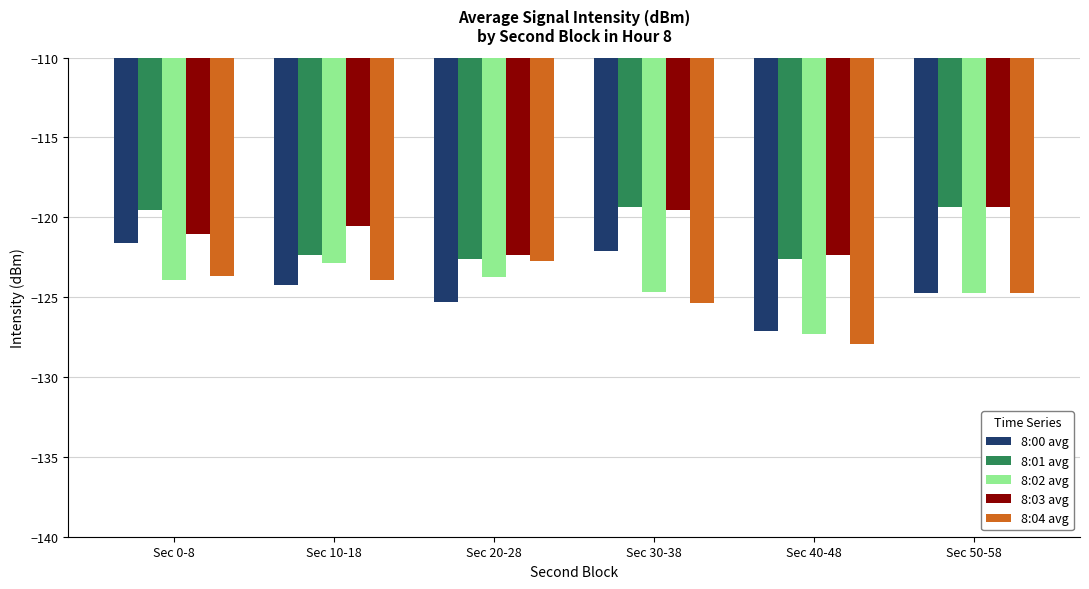

The value of 8:01 avg at Sec 40-48 is -215.0. True or false?

False